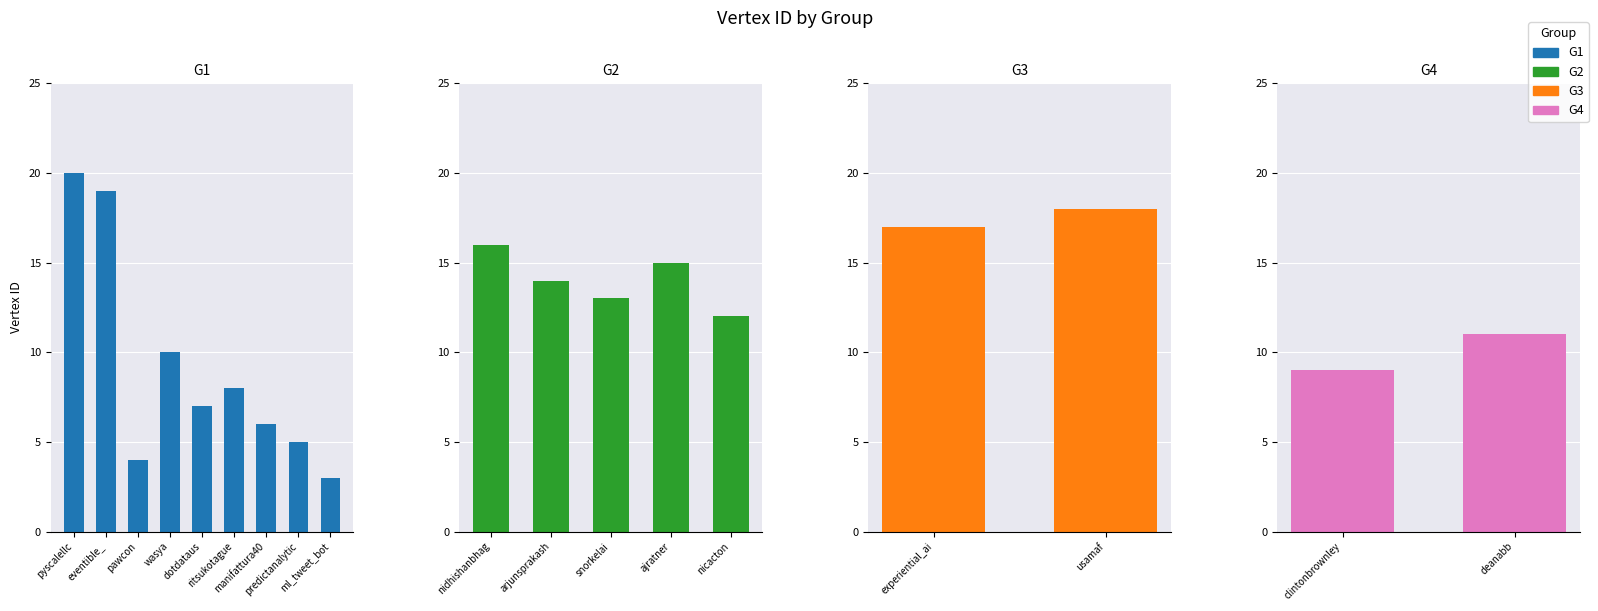

What is the change in value from nidhishanbhag to ajratner?

-1